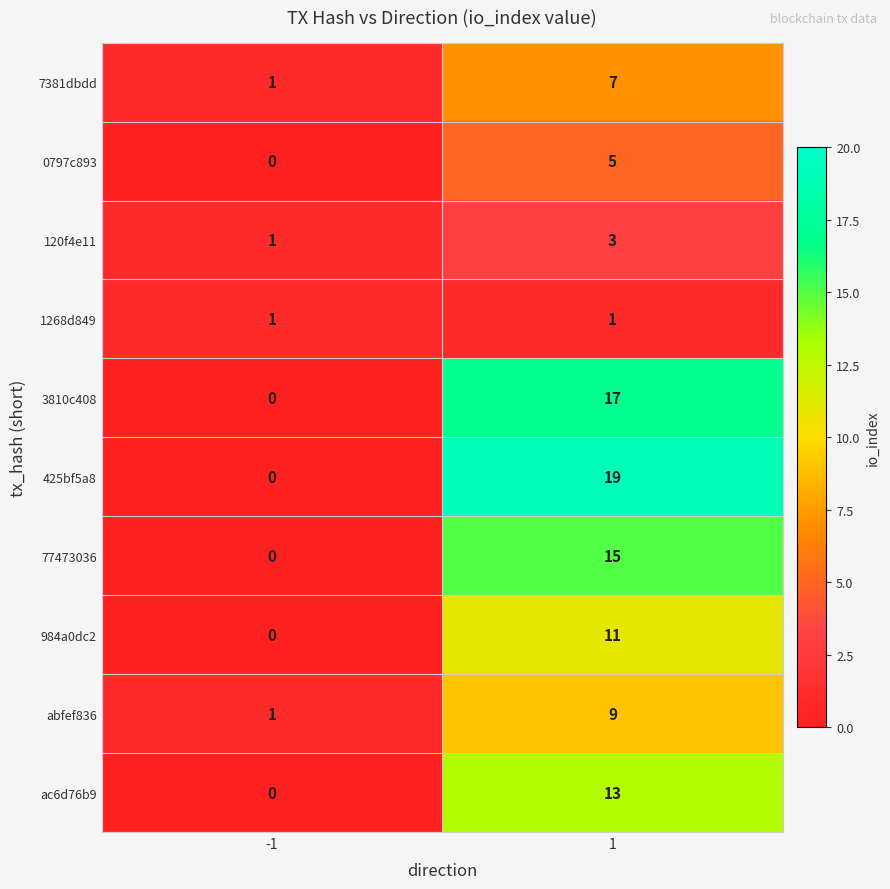

How many series are shown in this chart?

10